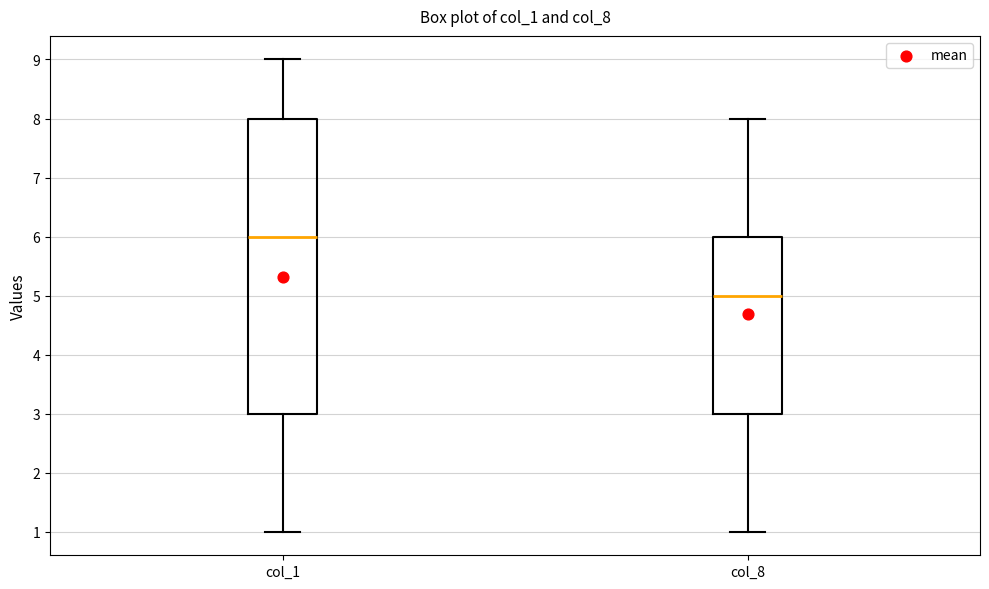

Reading left to right, read every box against the y-axis: the position of its median line, the range the box covers, and the ends of its whiskers. The values are not printed on the chart, so give them approximately, as read against the axis.

col_1: median 6, box 3 to 8, whiskers 1 to 9
col_8: median 5, box 3 to 6, whiskers 1 to 8